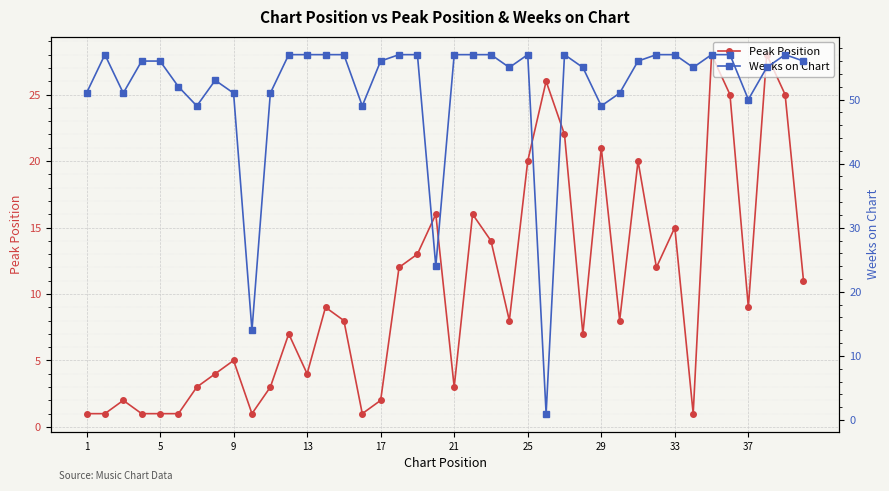

What is the difference between the maximum and minimum values in the Peak Position series?

27